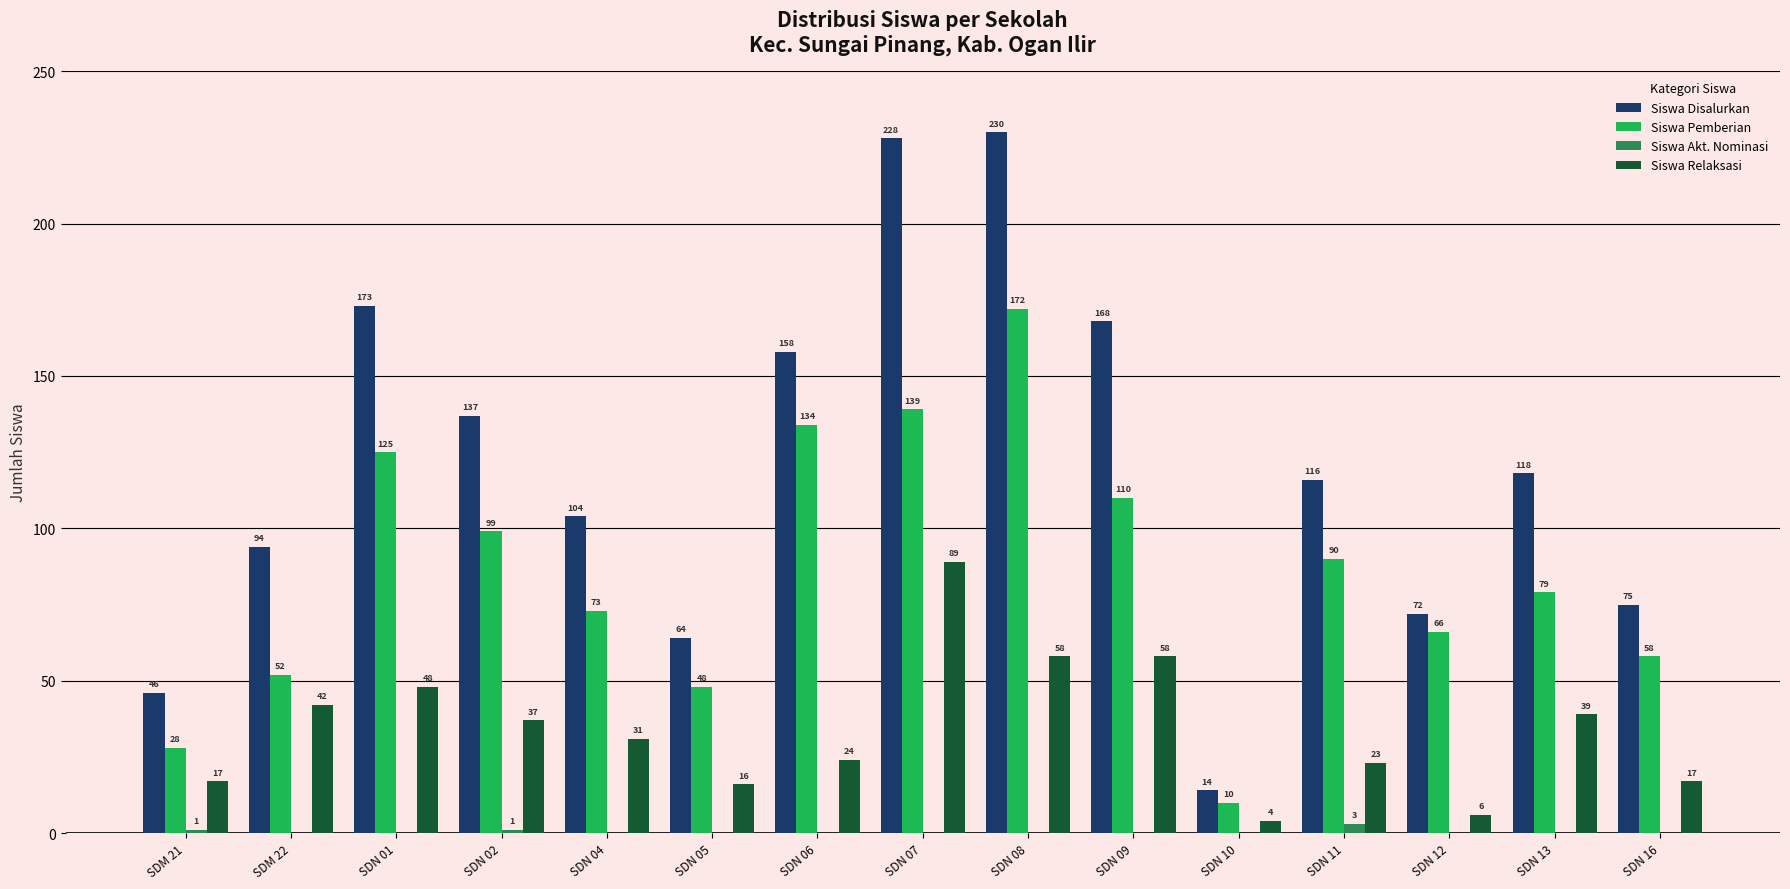

Are the bars grouped side by side (vs. stacked)?

Yes